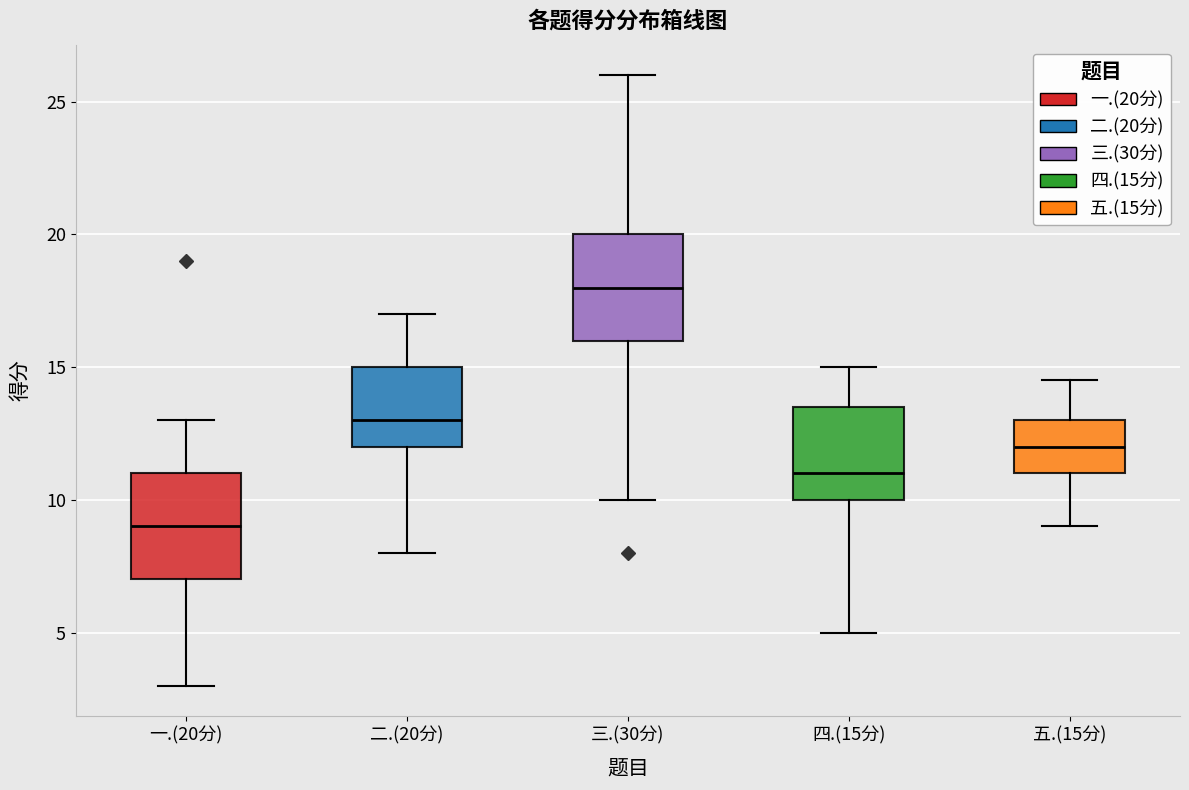

Where does the upper whisker of the box for 三.(30分) end on the y-axis? The values are not printed on the chart, so give them approximately, as read against the axis.

26.0